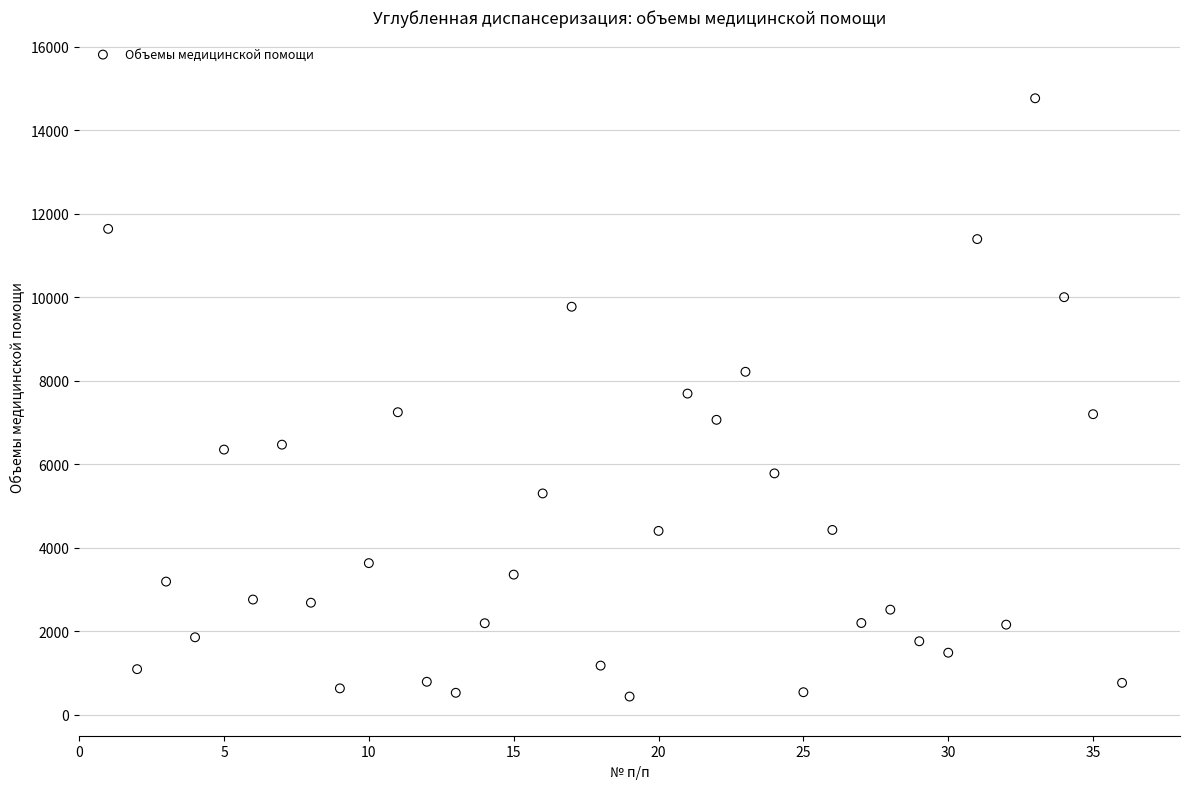

What is the range of X values (max minus min)?

35